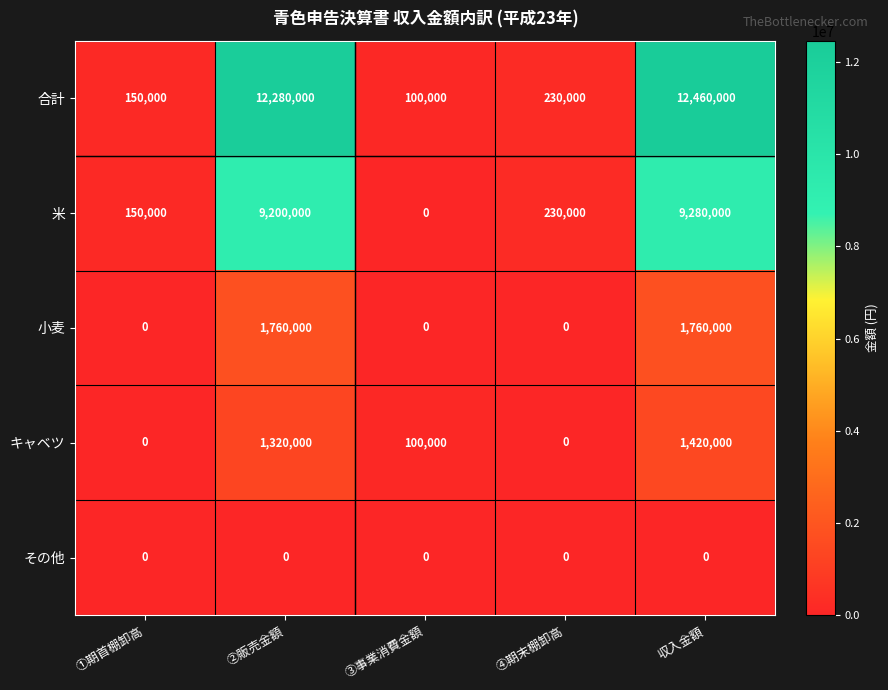

What is the difference between the maximum and minimum values in the 小麦 series?

1760000